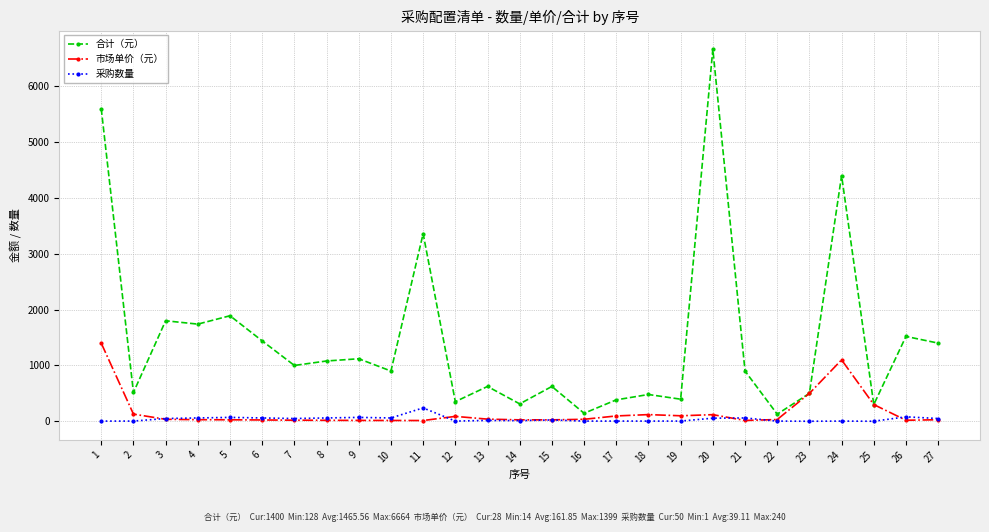

Which series changed the most between 20 and 23?

合计（元）